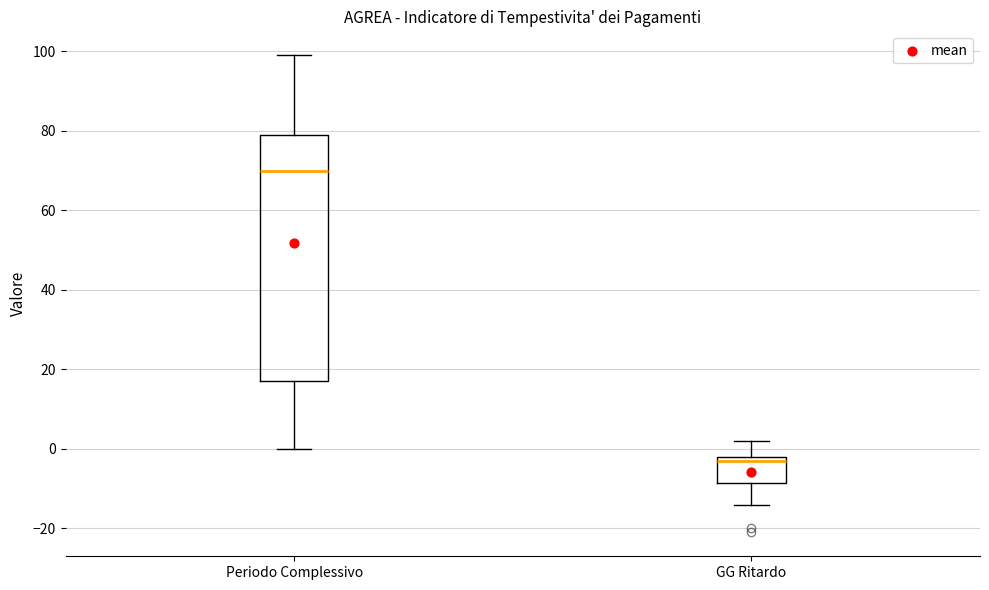

Where is the lower edge of the box for GG Ritardo on the y-axis? The values are not printed on the chart, so give them approximately, as read against the axis.

-8